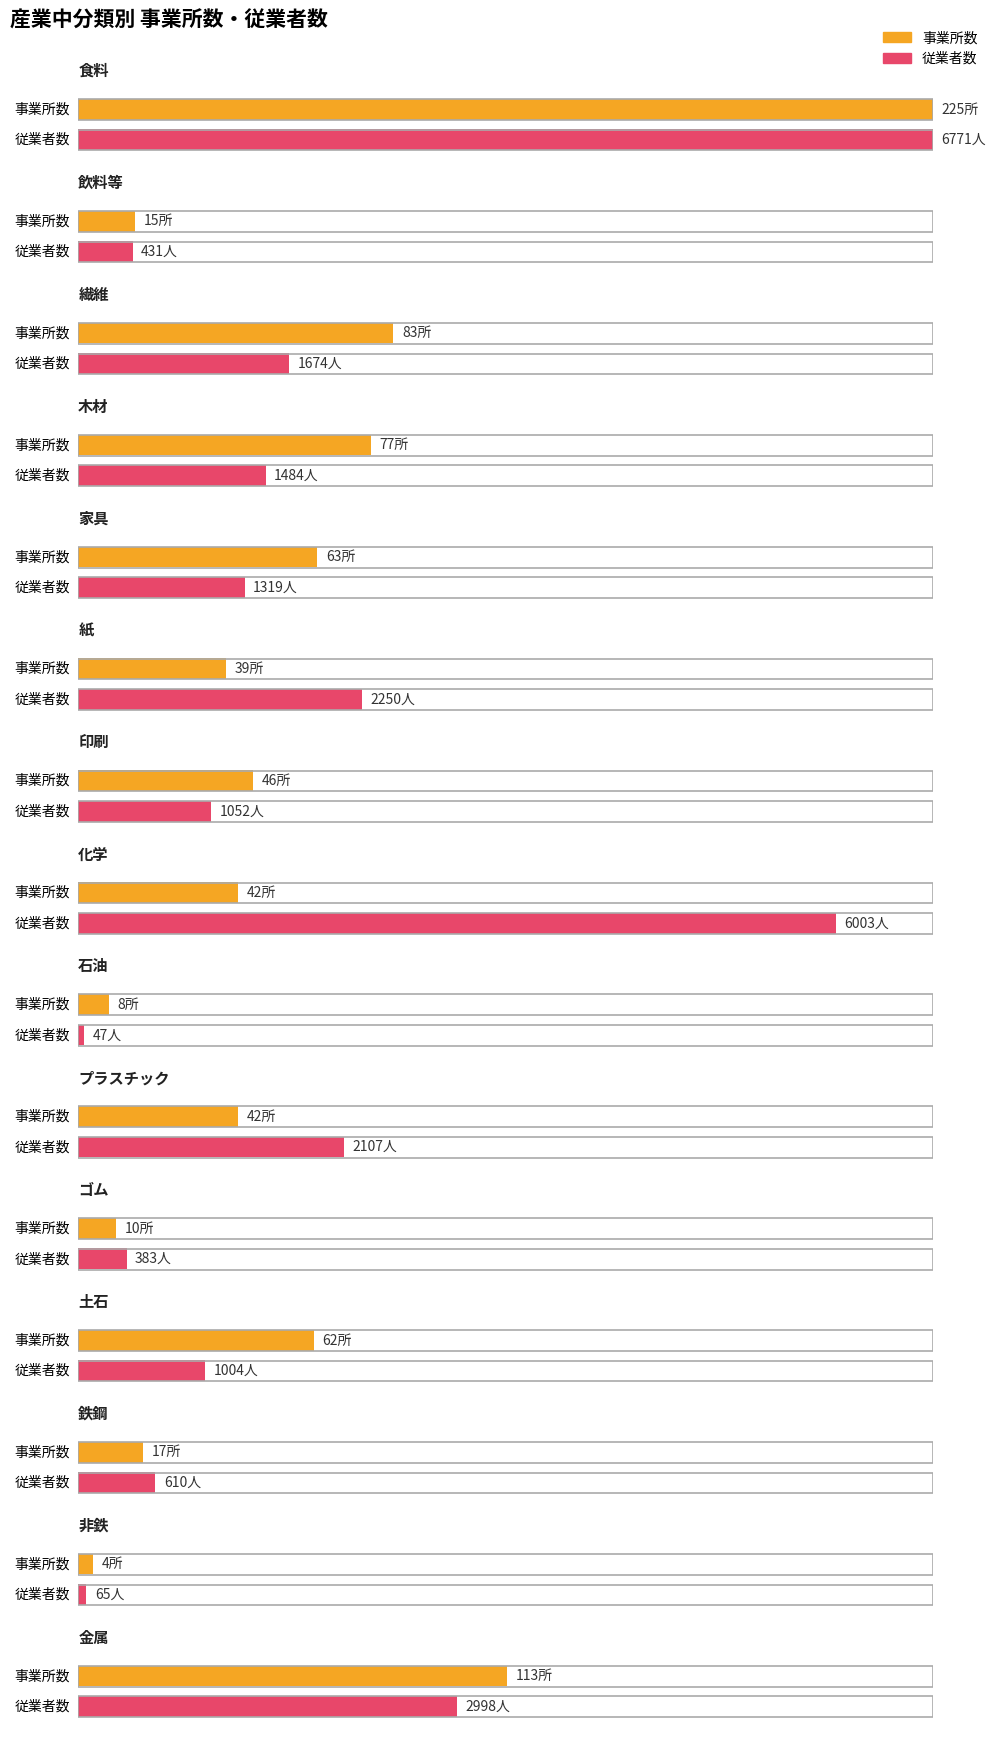

How many data points in 従業者数 are above 1319?

7